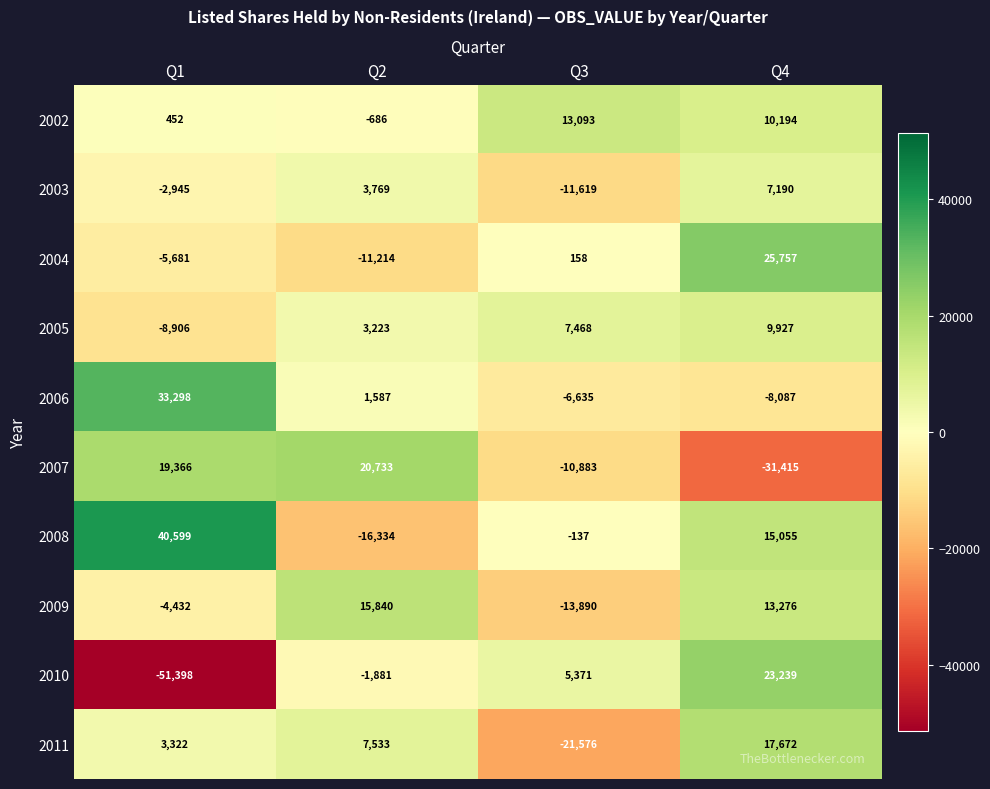

At which category is the sum across all series the highest?

Q4